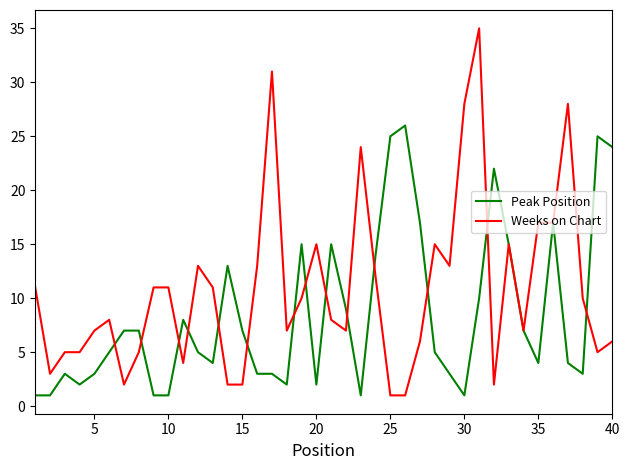

Which series has the largest total across all categories?

Weeks on Chart